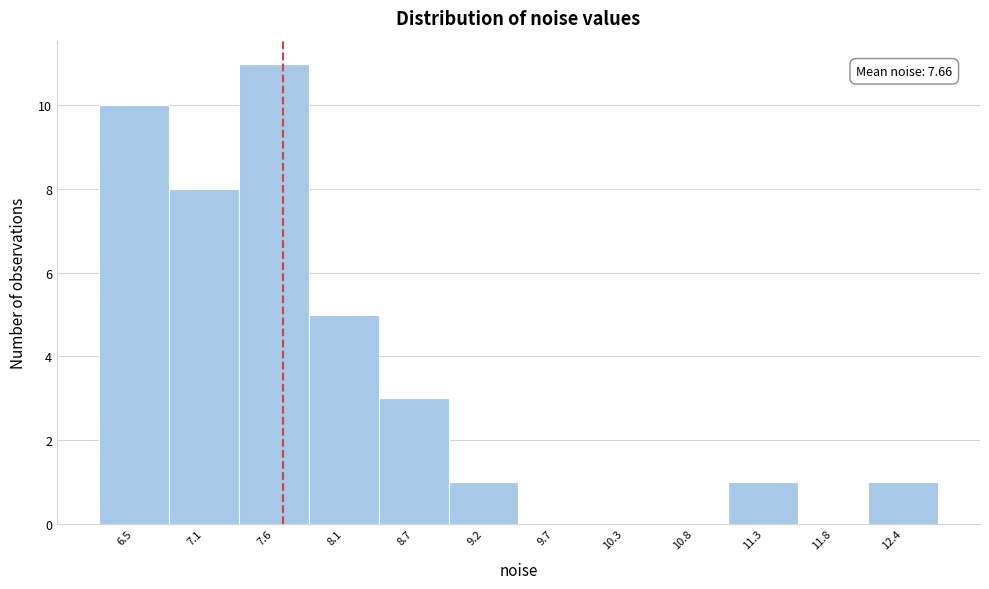

Which range on the x-axis has the tallest bar?

7.3 to 7.9